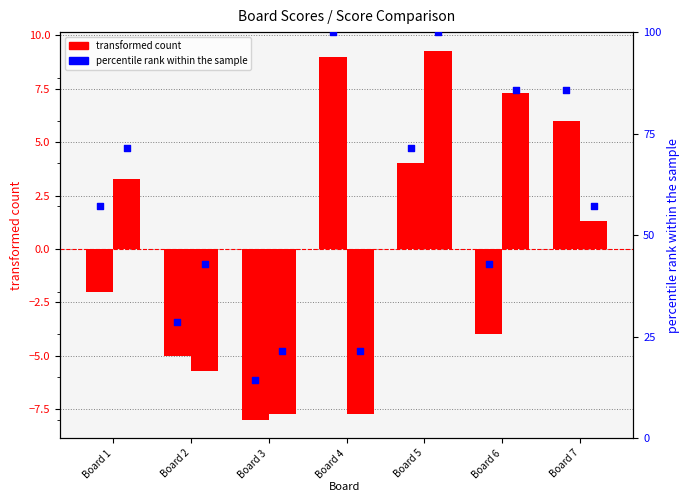

What is the total value across all series at Board 7?

150.1